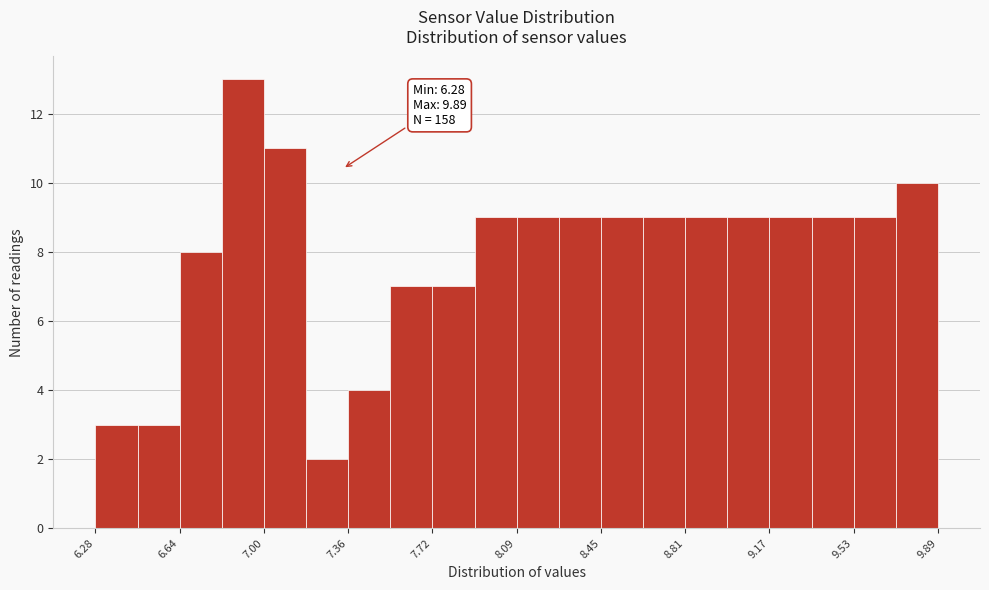

Around what value on the x-axis is the tallest bar? Give the approximate position of its centre, as read against the axis.

6.90